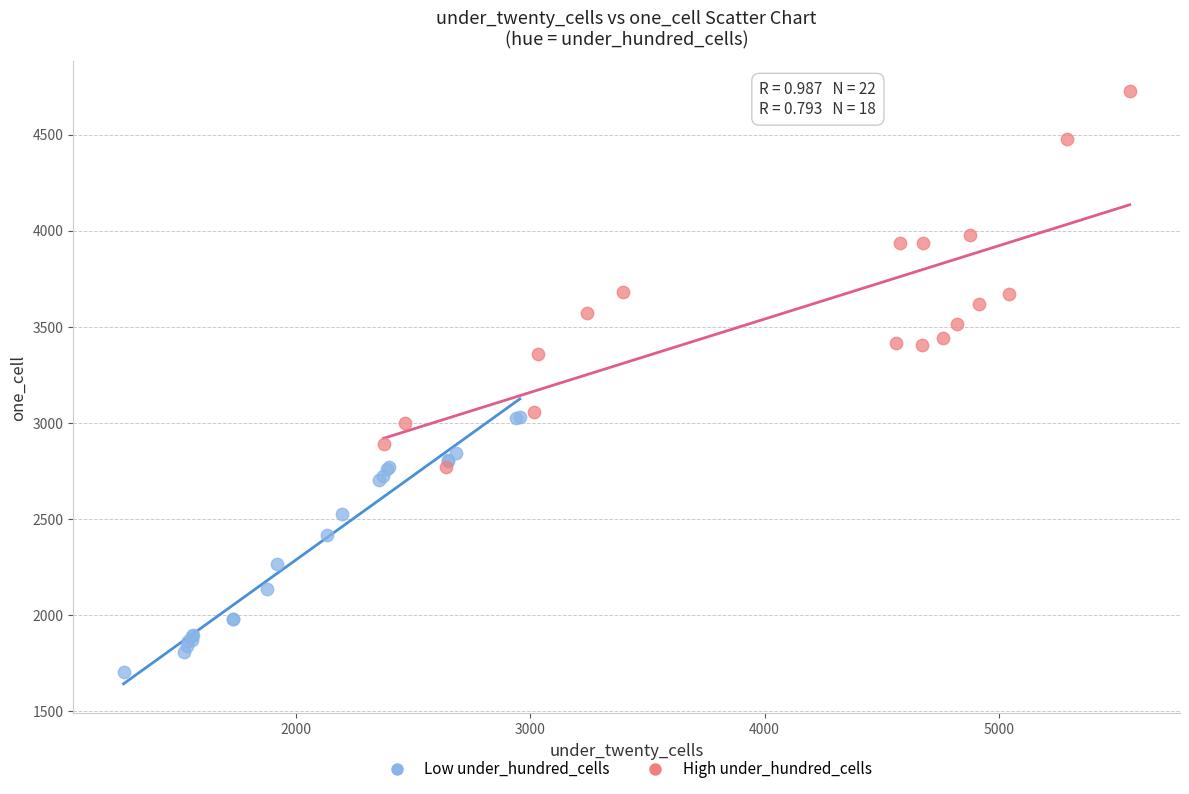

What are all the series names shown in the legend?

Low under_hundred_cells, High under_hundred_cells